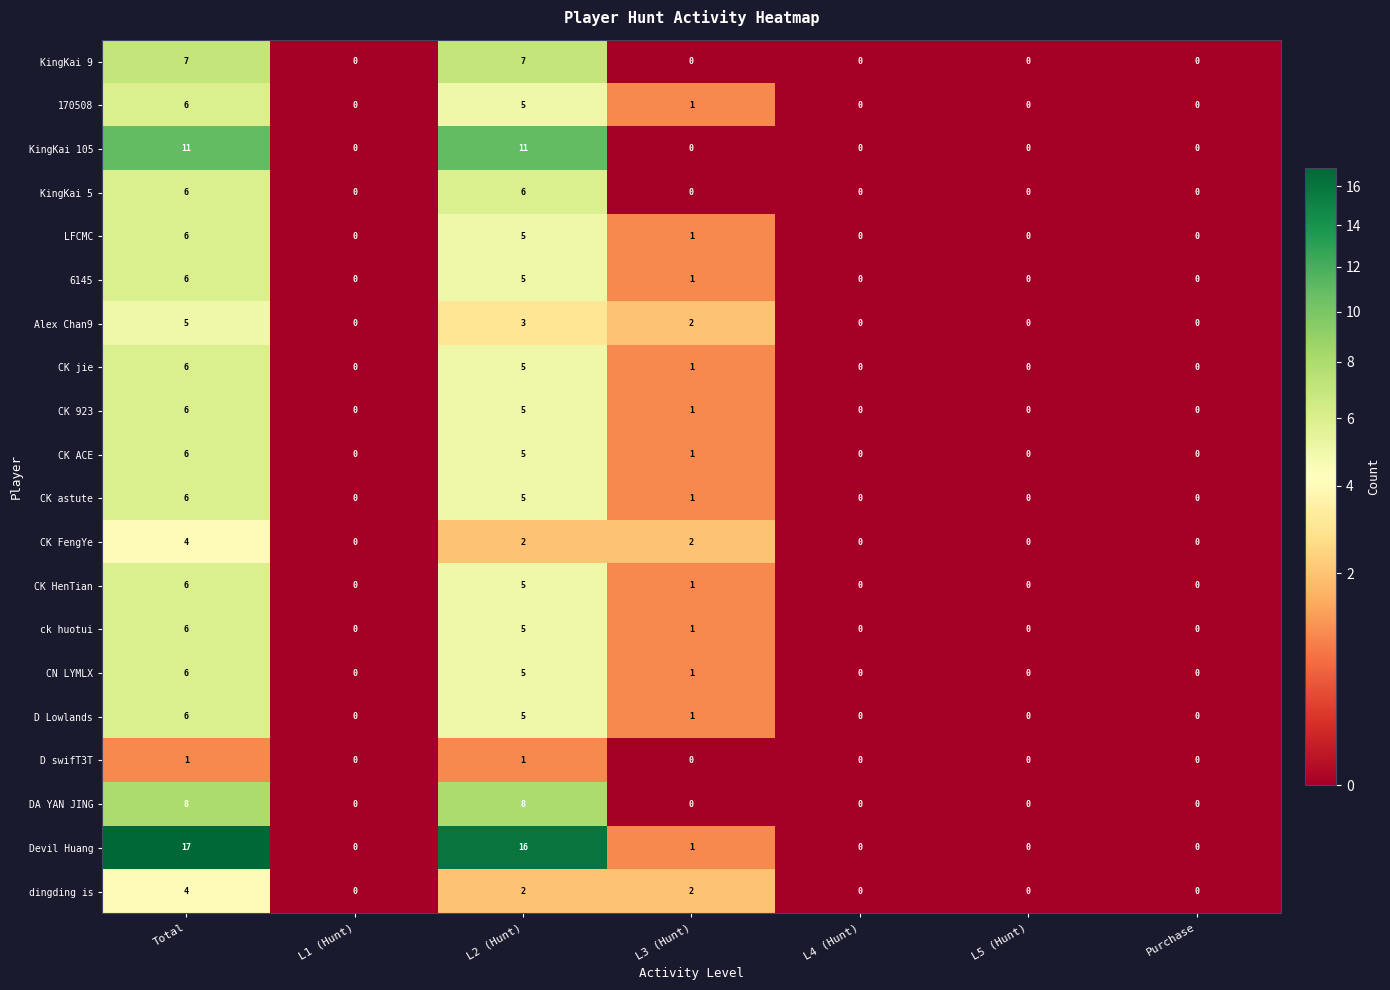

How many 6145 values are between 0 and 5?

6